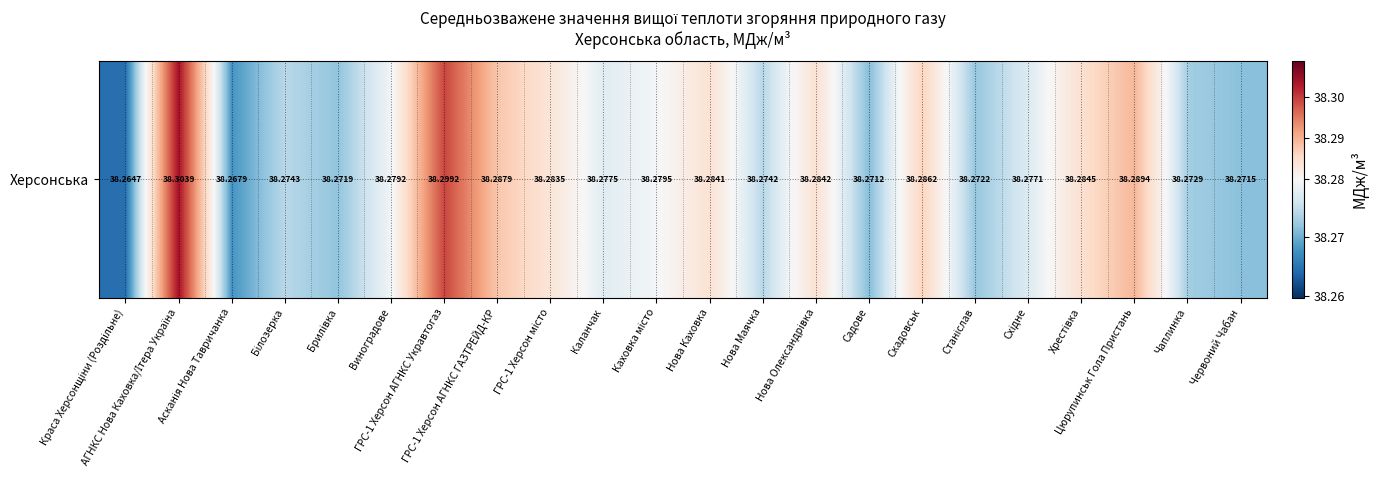

How many values are between 38 and 39?

22